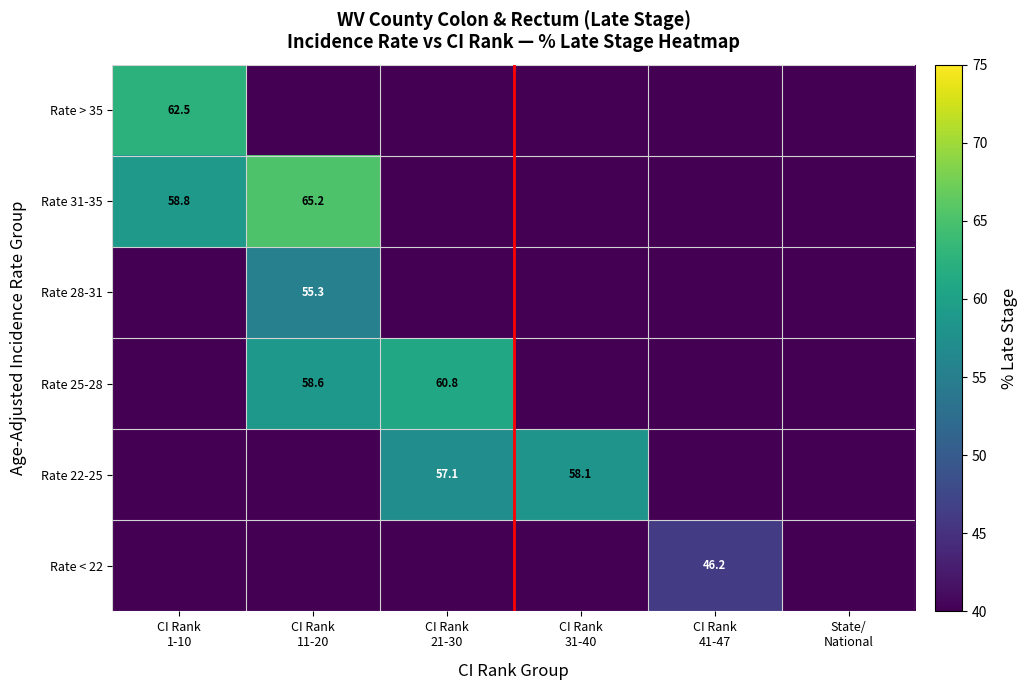

List the labels in order of Rate 28-31 value, largest first.

CI Rank 11-20, CI Rank 1-10, CI Rank 21-30, CI Rank 31-40, CI Rank 41-47, State/ National